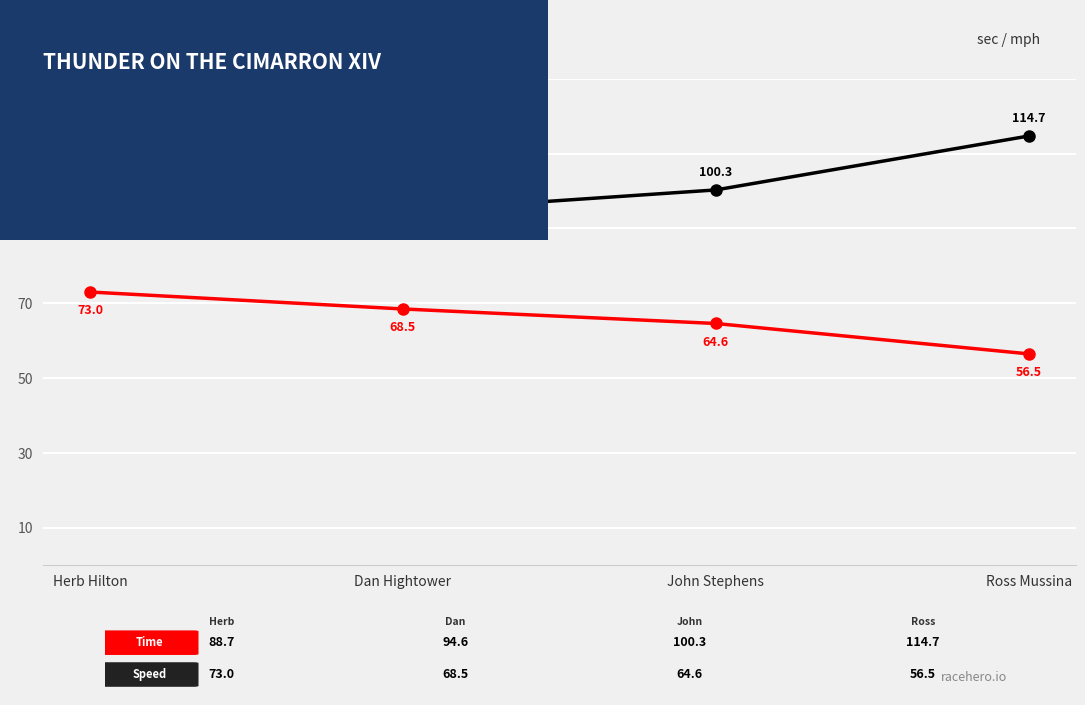

What is the total value across all series at John Stephens?

164.9